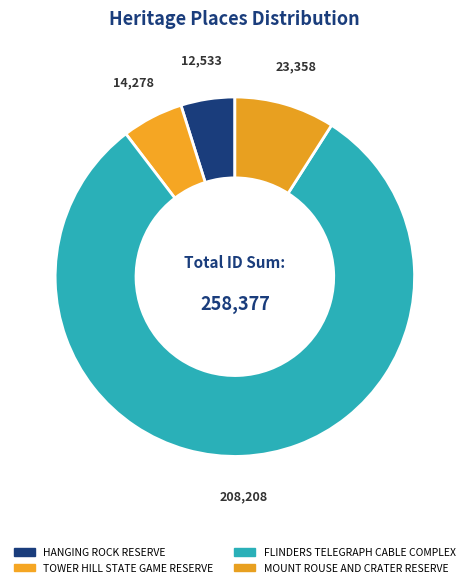

Does any single category account for the majority?

Yes